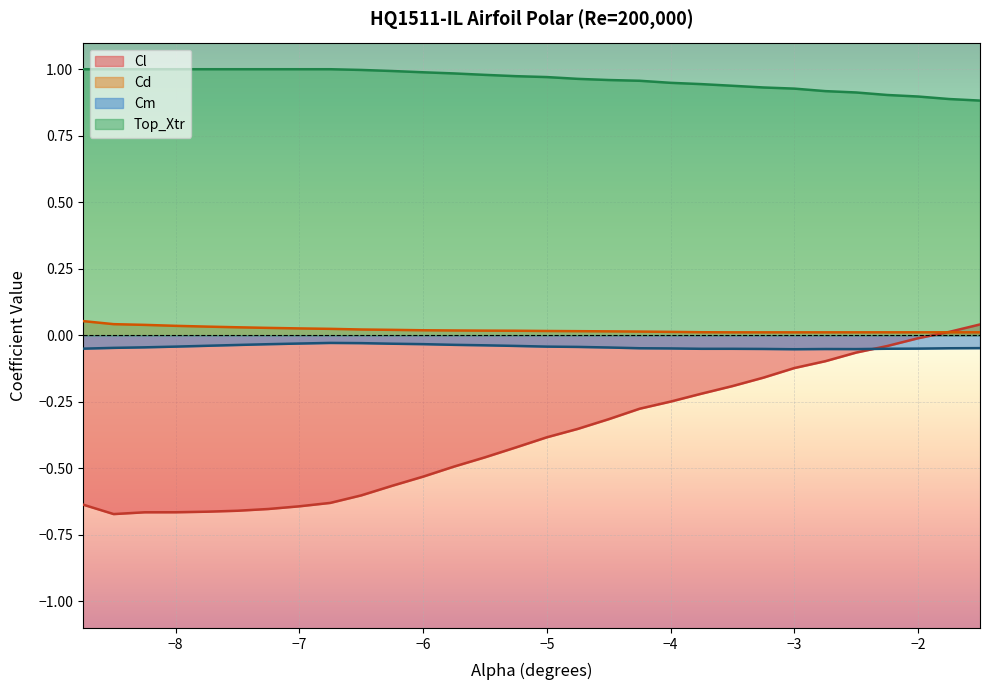

True or false: Cl and Top_Xtr intersect in this chart.

False